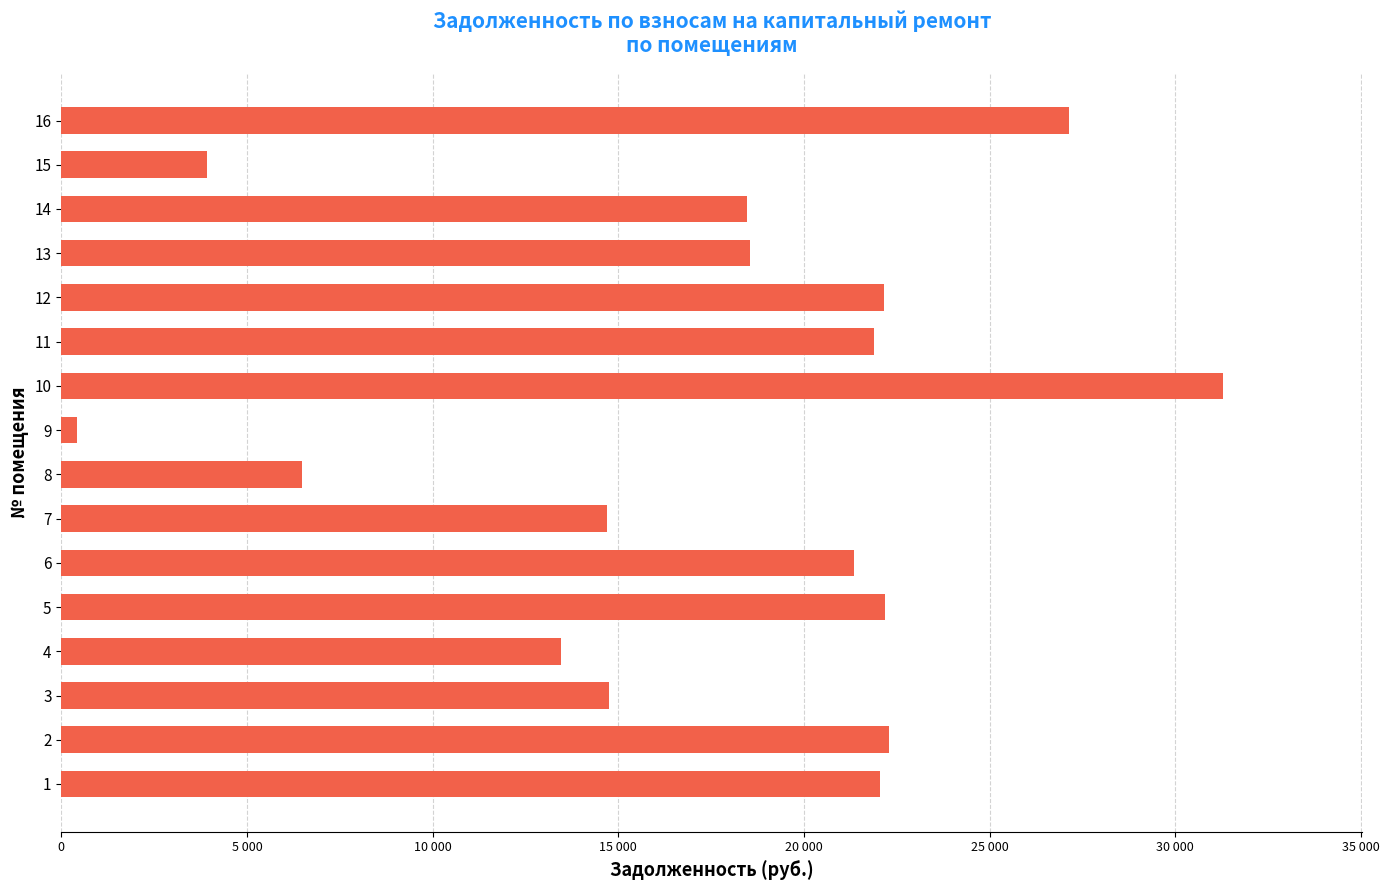

True or false: the data shows 684.1 at 8.

False